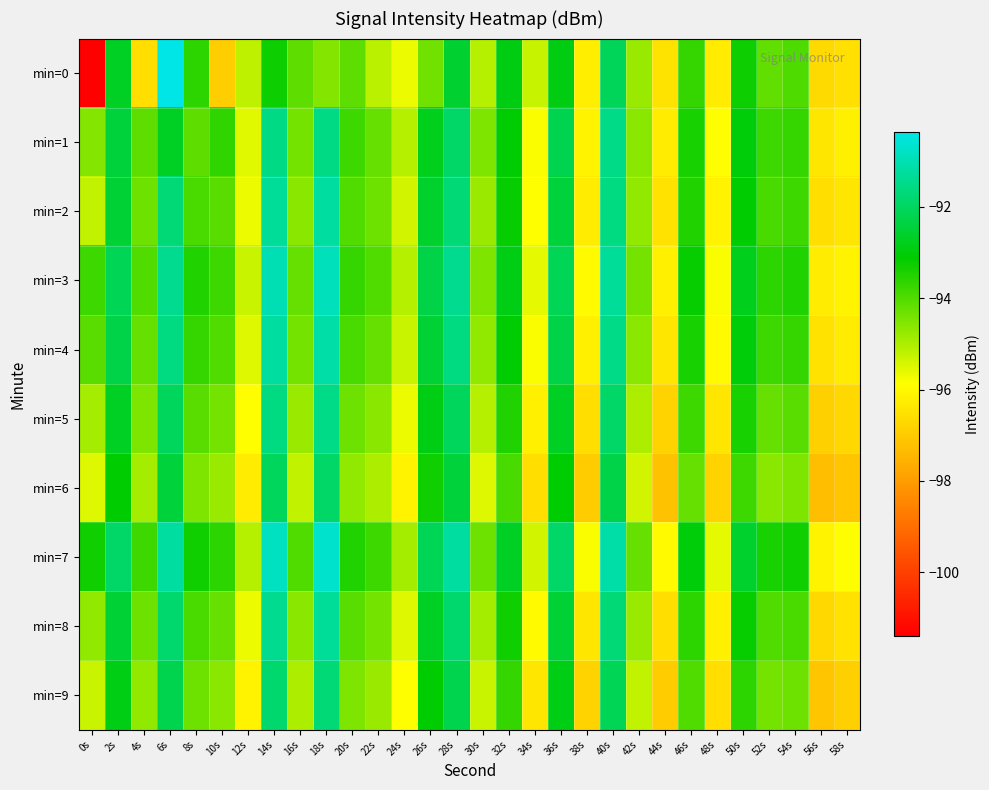

Reading left to right, what are all the values shown in this chart?

min=0: 0s=-101.4	2s=-92.7	4s=-96.6	6s=-90.4	8s=-93.6	10s=-96.9	12s=-95.2	14s=-93.3	16s=-94.1	18s=-94.6	20s=-94.1	22s=-95.1	24s=-95.7	26s=-94.3	28s=-92.5	30s=-95.1	32s=-92.9	34s=-95.2	36s=-92.9	38s=-96.2	40s=-92.1	42s=-94.8	44s=-96.5	46s=-93.7	48s=-96.3	50s=-93.3	52s=-94.2	54s=-93.9	56s=-96.7	58s=-96.5
min=1: 0s=-94.6	2s=-92.4	4s=-94.1	6s=-92.7	8s=-94.2	10s=-93.7	12s=-95.6	14s=-91.5	16s=-94.4	18s=-91.5	20s=-93.8	22s=-94.2	24s=-95.1	26s=-92.8	28s=-91.9	30s=-94.5	32s=-93.1	34s=-95.8	36s=-92.2	38s=-96.1	40s=-91.5	42s=-94.6	44s=-96.3	46s=-93.4	48s=-95.9	50s=-93.0	52s=-93.8	54s=-93.7	56s=-96.4	58s=-96.2
min=2: 0s=-95.2	2s=-92.5	4s=-94.3	6s=-91.7	8s=-93.9	10s=-94.1	12s=-95.7	14s=-91.3	16s=-94.6	18s=-91.2	20s=-94.0	22s=-94.3	24s=-95.4	26s=-92.6	28s=-91.7	30s=-94.8	32s=-93.2	34s=-95.9	36s=-92.4	38s=-96.3	40s=-91.6	42s=-94.7	44s=-96.5	46s=-93.5	48s=-96.1	50s=-93.1	52s=-93.9	54s=-93.8	56s=-96.6	58s=-96.4
min=3: 0s=-93.8	2s=-92.1	4s=-94.0	6s=-91.4	8s=-93.5	10s=-93.8	12s=-95.3	14s=-91.0	16s=-94.2	18s=-90.9	20s=-93.7	22s=-94.0	24s=-95.1	26s=-92.3	28s=-91.4	30s=-94.5	32s=-92.9	34s=-95.6	36s=-92.1	38s=-96.0	40s=-91.3	42s=-94.4	44s=-96.2	46s=-93.2	48s=-95.8	50s=-92.8	52s=-93.6	54s=-93.5	56s=-96.3	58s=-96.1
min=4: 0s=-94.1	2s=-92.3	4s=-94.2	6s=-91.6	8s=-93.7	10s=-94.0	12s=-95.5	14s=-91.2	16s=-94.4	18s=-91.1	20s=-93.9	22s=-94.2	24s=-95.3	26s=-92.5	28s=-91.6	30s=-94.7	32s=-93.1	34s=-95.8	36s=-92.3	38s=-96.2	40s=-91.5	42s=-94.6	44s=-96.4	46s=-93.4	48s=-96.0	50s=-93.0	52s=-93.8	54s=-93.7	56s=-96.5	58s=-96.3
min=5: 0s=-94.9	2s=-92.7	4s=-94.5	6s=-92.0	8s=-94.1	10s=-94.4	12s=-95.9	14s=-91.6	16s=-94.8	18s=-91.5	20s=-94.3	22s=-94.6	24s=-95.7	26s=-92.9	28s=-92.0	30s=-95.1	32s=-93.5	34s=-96.2	36s=-92.7	38s=-96.6	40s=-91.9	42s=-95.0	44s=-96.8	46s=-93.8	48s=-96.4	50s=-93.4	52s=-94.2	54s=-94.1	56s=-96.9	58s=-96.7
min=6: 0s=-95.5	2s=-93.1	4s=-94.9	6s=-92.4	8s=-94.5	10s=-94.8	12s=-96.3	14s=-92.0	16s=-95.2	18s=-91.9	20s=-94.7	22s=-95.0	24s=-96.1	26s=-93.3	28s=-92.4	30s=-95.5	32s=-93.9	34s=-96.6	36s=-93.1	38s=-97.0	40s=-92.3	42s=-95.4	44s=-97.2	46s=-94.2	48s=-96.8	50s=-93.8	52s=-94.6	54s=-94.5	56s=-97.3	58s=-97.1
min=7: 0s=-93.3	2s=-91.9	4s=-93.8	6s=-91.2	8s=-93.3	10s=-93.6	12s=-95.1	14s=-90.8	16s=-94.0	18s=-90.7	20s=-93.5	22s=-93.8	24s=-94.9	26s=-92.1	28s=-91.2	30s=-94.3	32s=-92.7	34s=-95.4	36s=-91.9	38s=-95.8	40s=-91.1	42s=-94.2	44s=-96.0	46s=-93.0	48s=-95.6	50s=-92.6	52s=-93.4	54s=-93.3	56s=-96.1	58s=-95.9
min=8: 0s=-94.7	2s=-92.5	4s=-94.3	6s=-91.8	8s=-93.9	10s=-94.2	12s=-95.7	14s=-91.4	16s=-94.6	18s=-91.3	20s=-94.1	22s=-94.4	24s=-95.5	26s=-92.7	28s=-91.8	30s=-94.9	32s=-93.3	34s=-96.0	36s=-92.5	38s=-96.4	40s=-91.7	42s=-94.8	44s=-96.6	46s=-93.6	48s=-96.2	50s=-93.2	52s=-94.0	54s=-93.9	56s=-96.7	58s=-96.5
min=9: 0s=-95.3	2s=-92.9	4s=-94.7	6s=-92.2	8s=-94.3	10s=-94.6	12s=-96.1	14s=-91.8	16s=-95.0	18s=-91.7	20s=-94.5	22s=-94.8	24s=-95.9	26s=-93.1	28s=-92.2	30s=-95.3	32s=-93.7	34s=-96.4	36s=-92.9	38s=-96.8	40s=-92.1	42s=-95.2	44s=-97.0	46s=-94.0	48s=-96.6	50s=-93.6	52s=-94.4	54s=-94.3	56s=-97.1	58s=-96.9